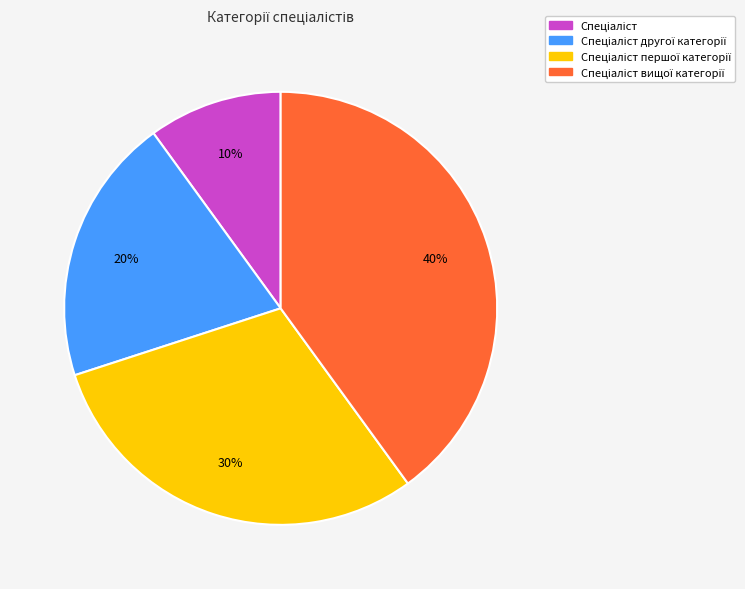

Is there a majority slice in this chart?

No